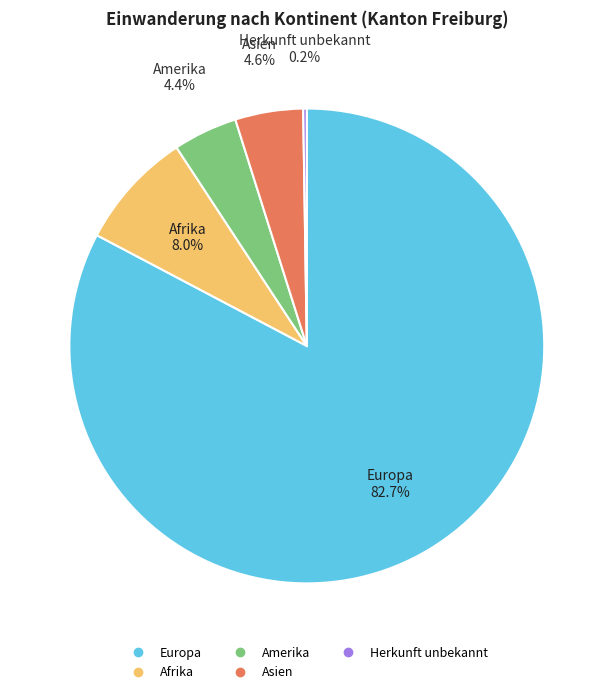

Is there any slice that represents more than half of the pie?

Yes